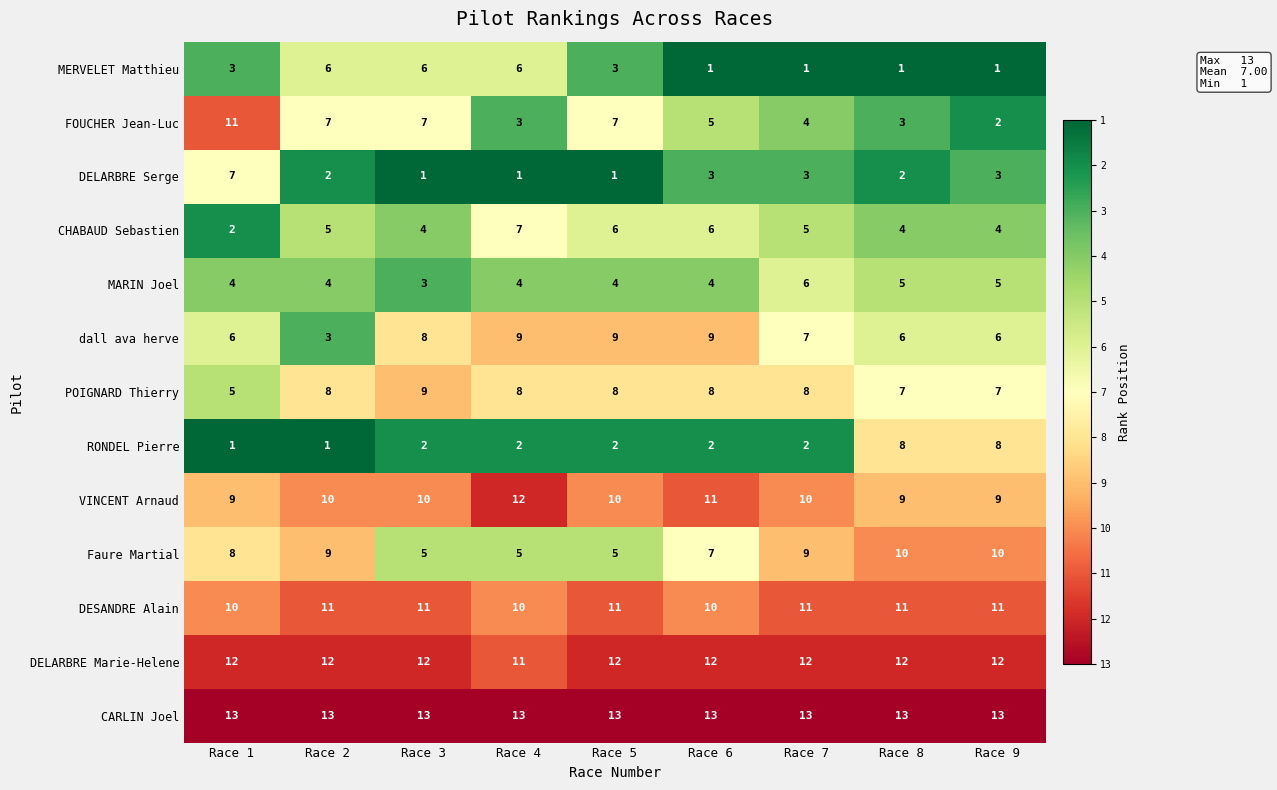

At Race 7, list the series in order from smallest to largest.

MERVELET Matthieu, RONDEL Pierre, DELARBRE Serge, FOUCHER Jean-Luc, CHABAUD Sebastien, MARIN Joel, dall ava herve, POIGNARD Thierry, Faure Martial, VINCENT Arnaud, DESANDRE Alain, DELARBRE Marie-Helene, CARLIN Joel